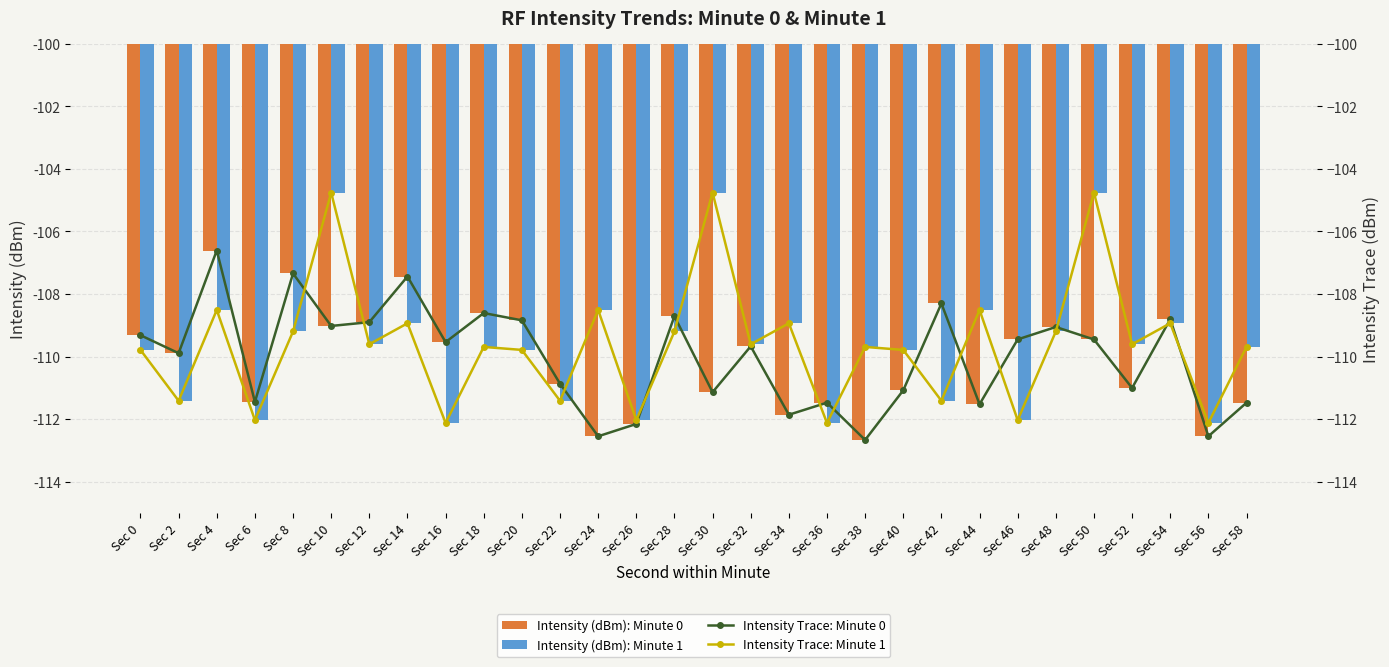

At how many categories does at least one series exceed -105?

3